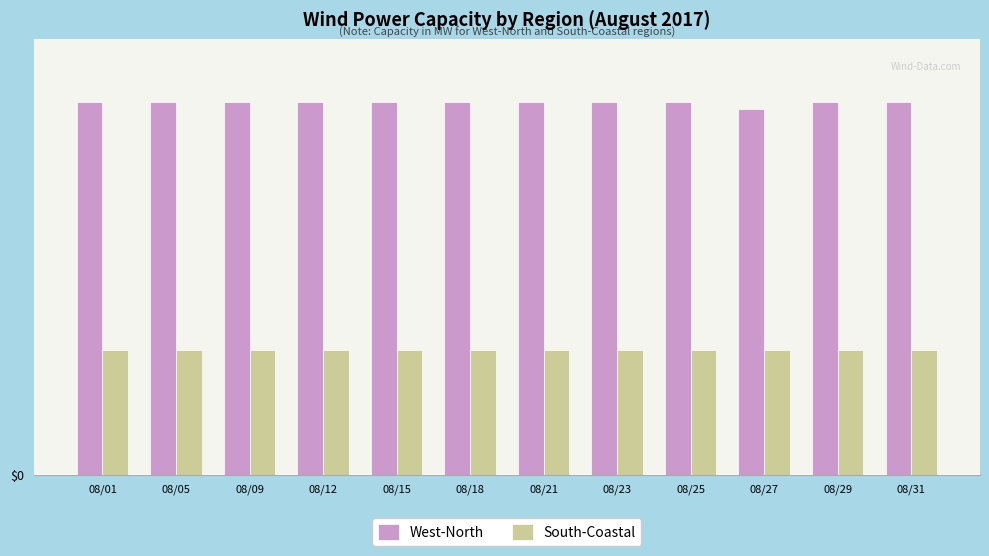

What are all the series names shown in the legend?

West-North, South-Coastal